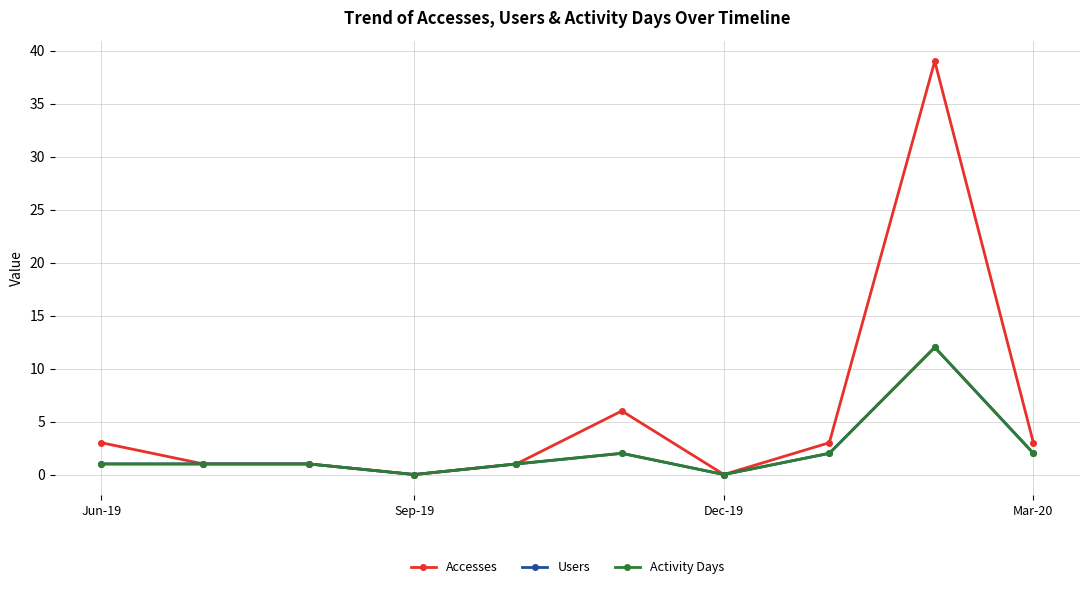

Is this an area chart (filled region under the line)?

No